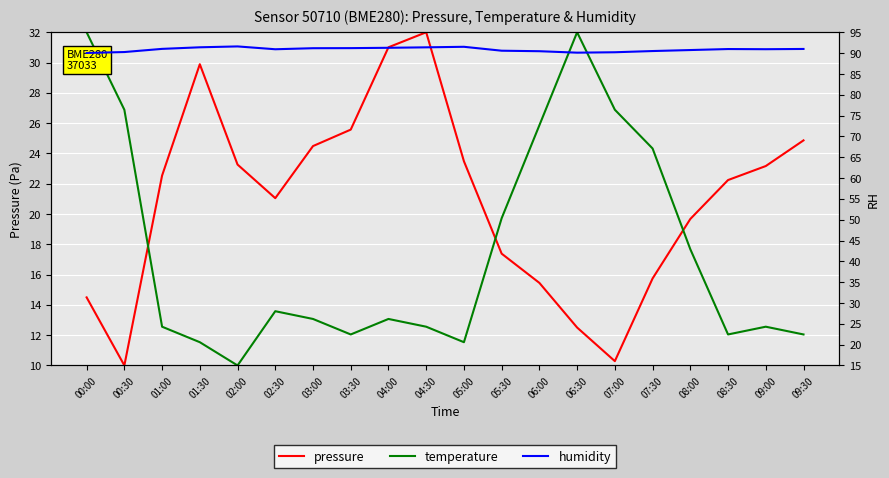

What is the lowest value of the temperature series?

10.0